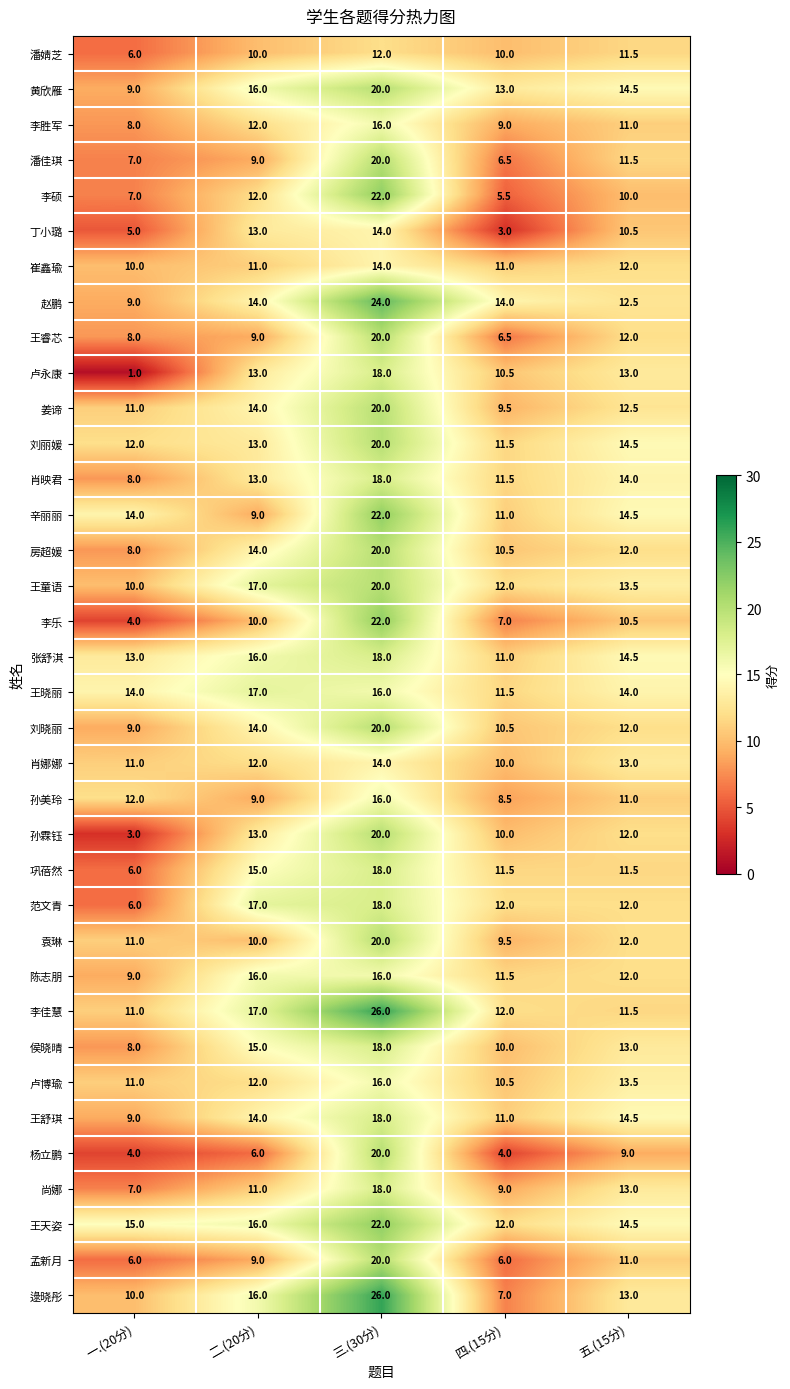

How many series are shown in this chart?

36